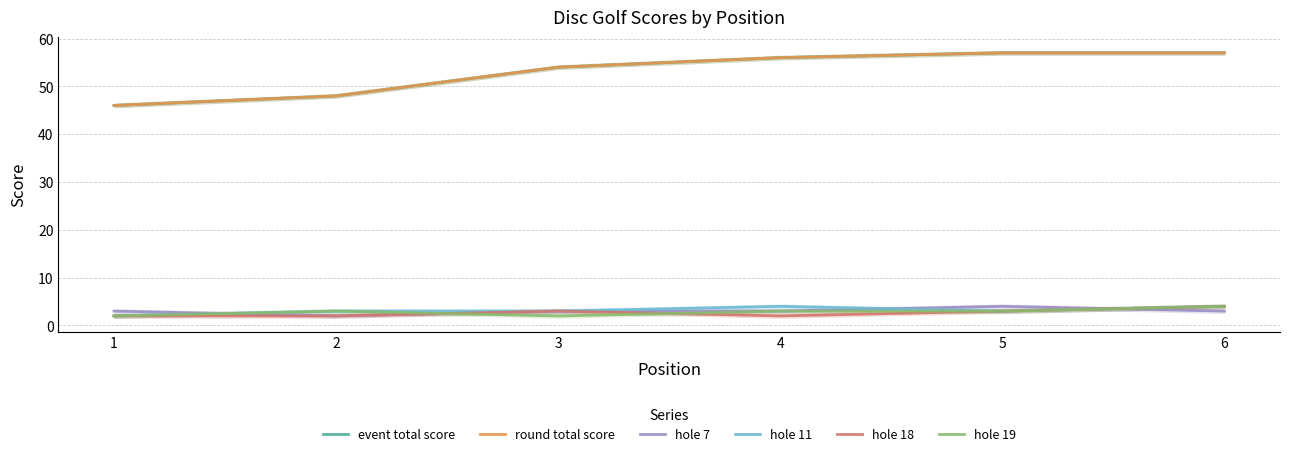

The hole 18 series shows 1 at 2. True or false?

False